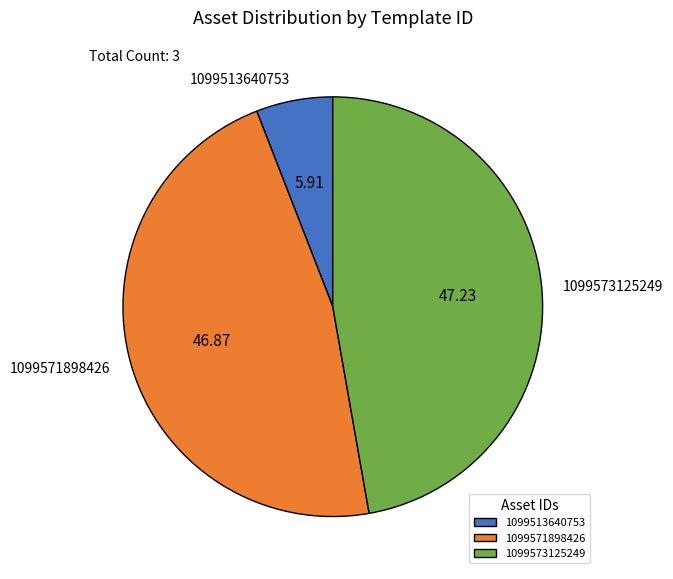

Does 1099513640753 account for over 50% of the chart?

No